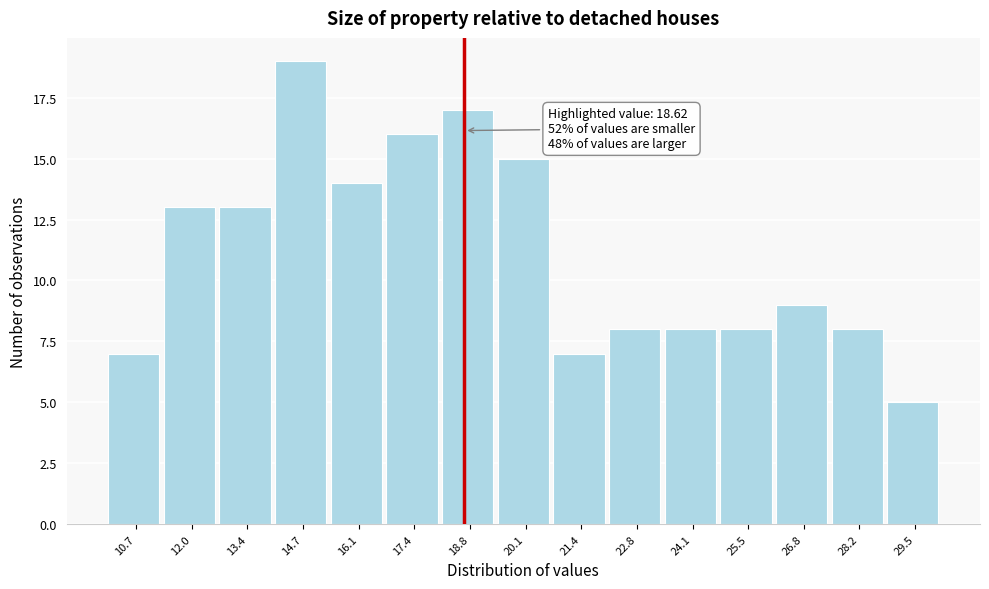

Which range on the x-axis has the tallest bar?

14.0 to 15.4